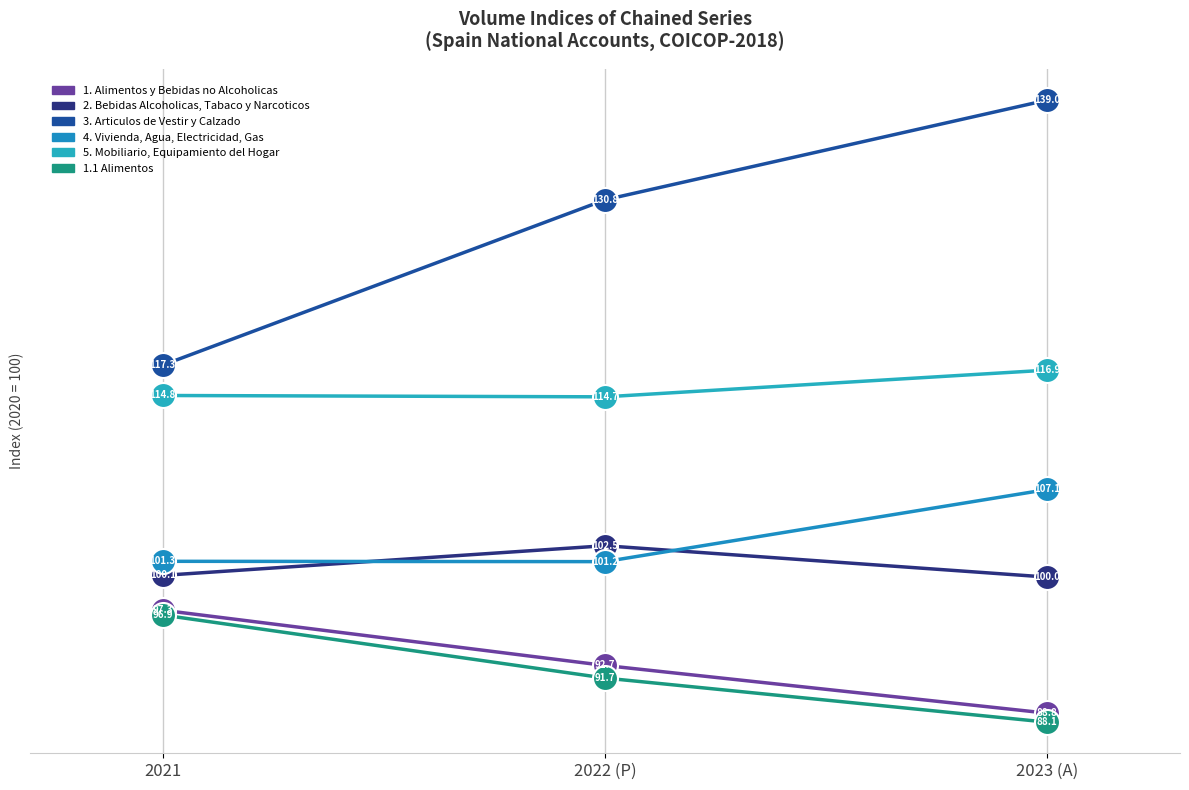

How many data points does each series have?

3